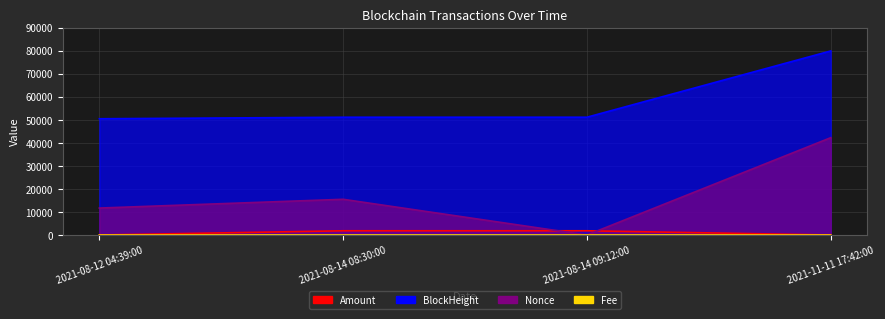

What is the approximate value of BlockHeight at 2021-11-11 17:42:00?

79845.0